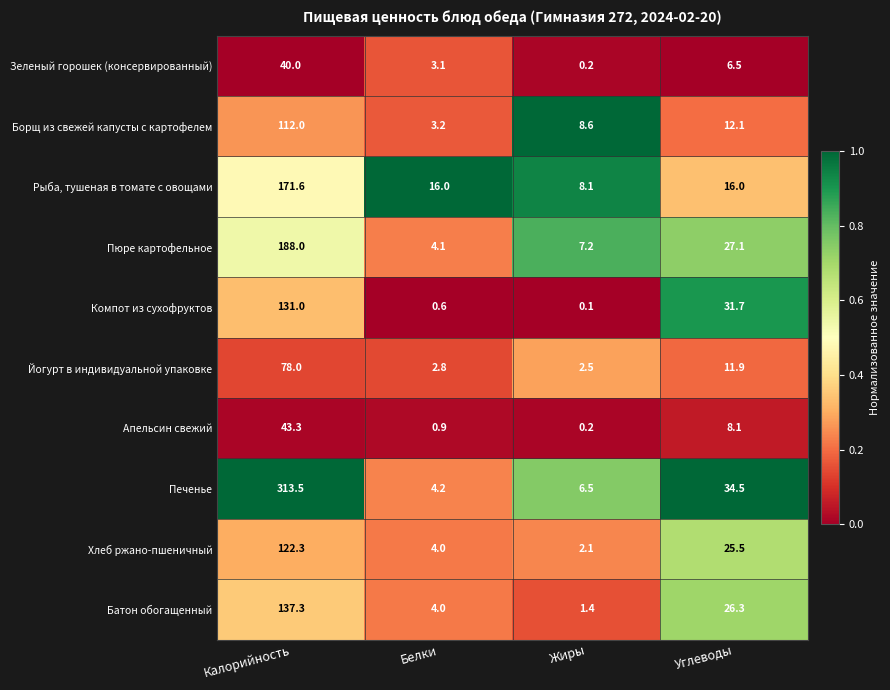

Where is Батон обогащенный nearest to the value 69?

Углеводы